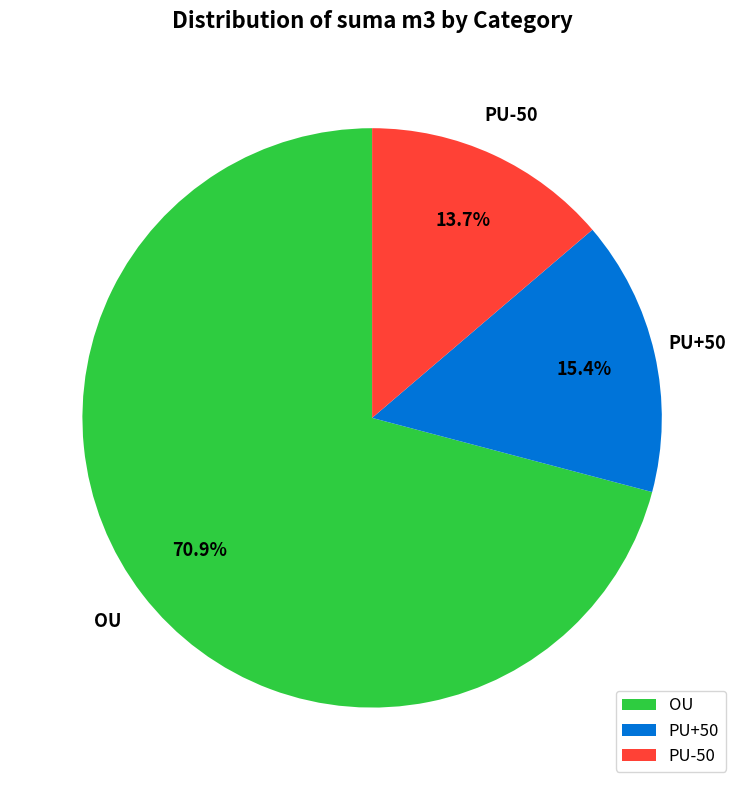

Does OU represent more than half of the total?

Yes